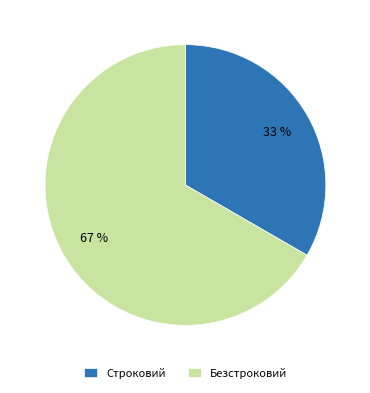

Is there a majority slice in this chart?

Yes